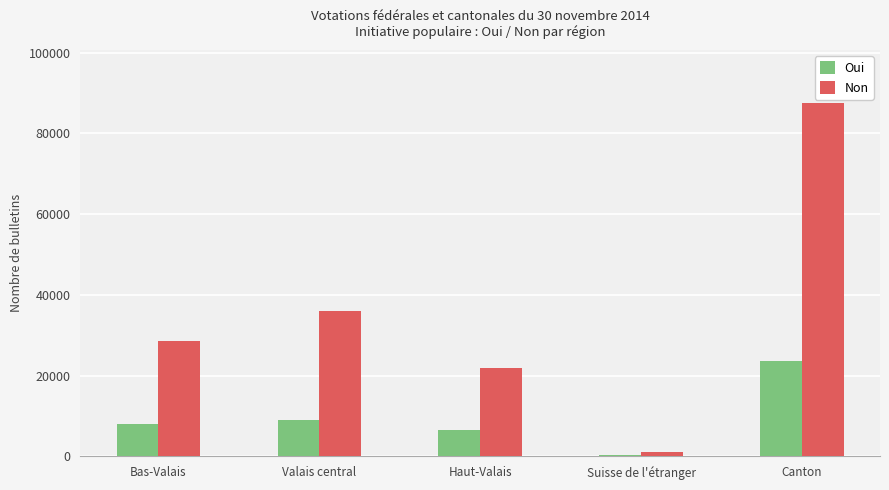

Reading left to right, extract all data points from this chart.

Oui: Bas-Valais=7884	Valais central=8876	Haut-Valais=6475	Suisse de l'étranger=394	Canton=23629
Non: Bas-Valais=28512	Valais central=35912	Haut-Valais=21925	Suisse de l'étranger=1191	Canton=87540